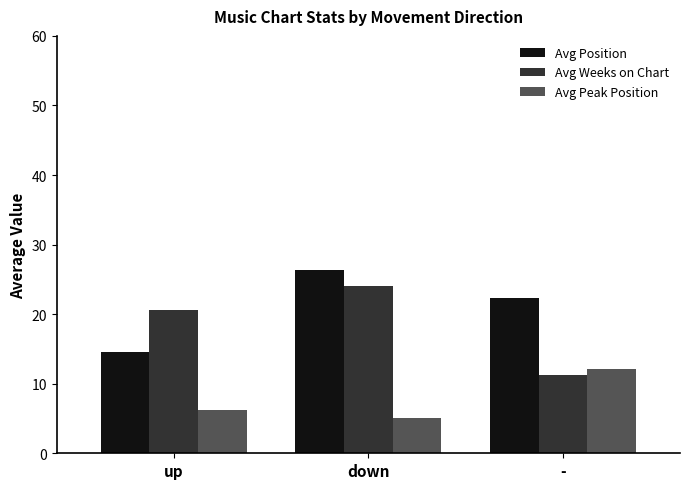

The value of Avg Weeks on Chart at down is 24.1. True or false?

True